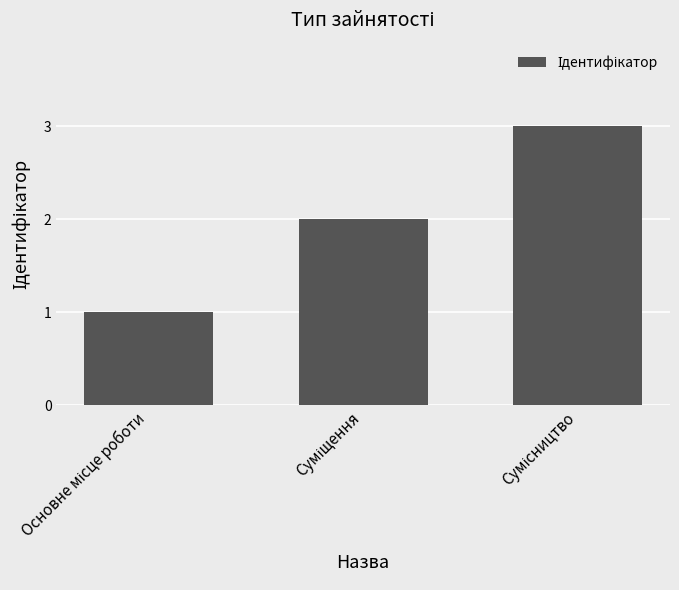

What is the value of the 3rd bar from the left?

3